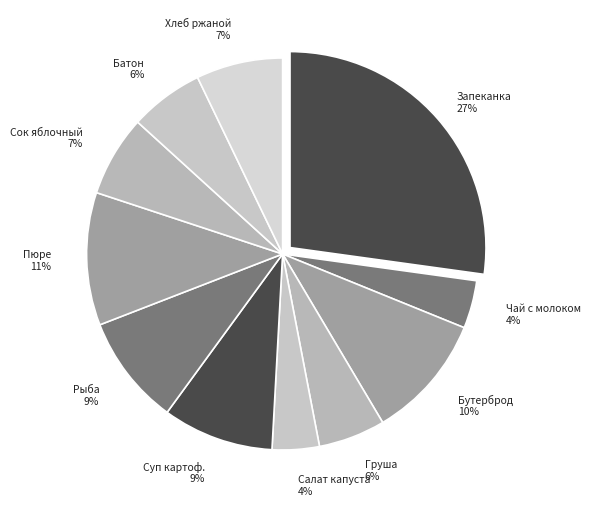

Combined, do Хлеб ржаной and Суп картоф. account for over 50%?

No